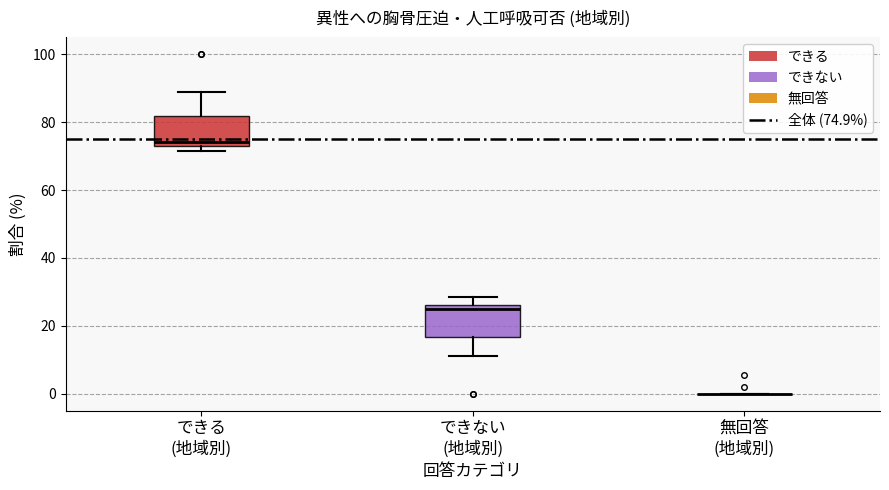

Reading left to right, read every box against the y-axis: the position of its median line, the range the box covers, and the ends of its whiskers. The values are not printed on the chart, so give them approximately, as read against the axis.

できる (地域別): median 74, box 72 to 82, whiskers 72 (just below the box's lower edge) to 88
できない (地域別): median 26 (just below the box's upper edge), box 16 to 26, whiskers 12 to 28
無回答 (地域別): box collapsed to a line at 0, whiskers 0 to 0